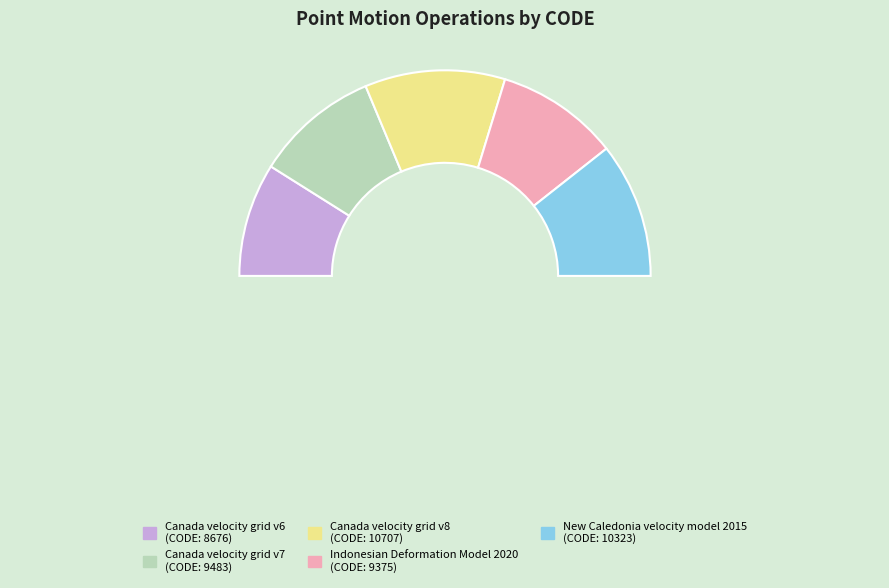

Rank the categories by value from highest to lowest.

Canada velocity grid v8, New Caledonia velocity model 2015, Canada velocity grid v7, Indonesian Deformation Model 2020, Canada velocity grid v6